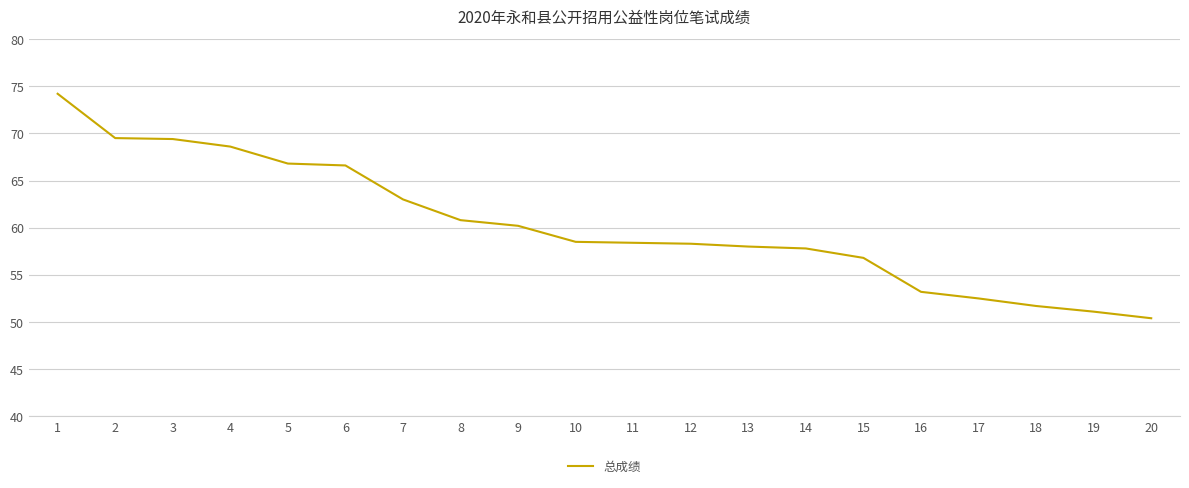

Approximately how many times larger is the value at 5 compared to 13?

1.2